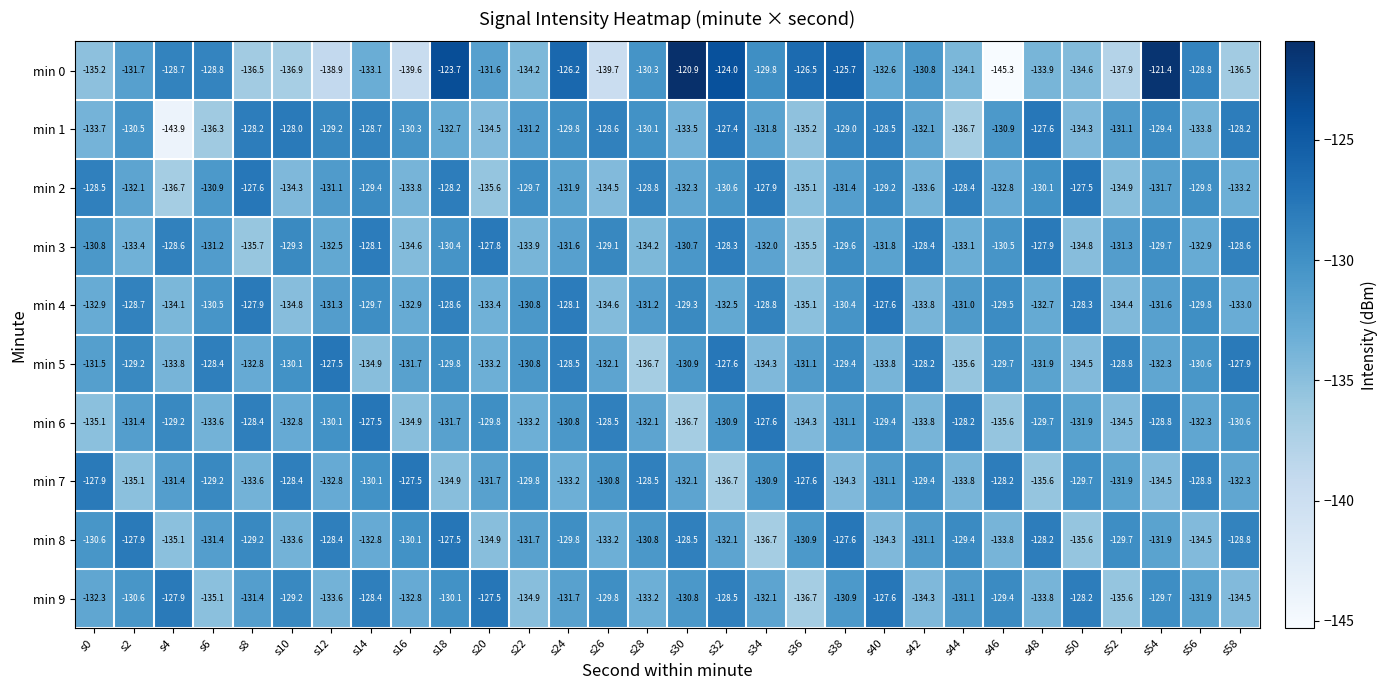

What is the sum of the min 0 values at s0 and s8?

-271.7